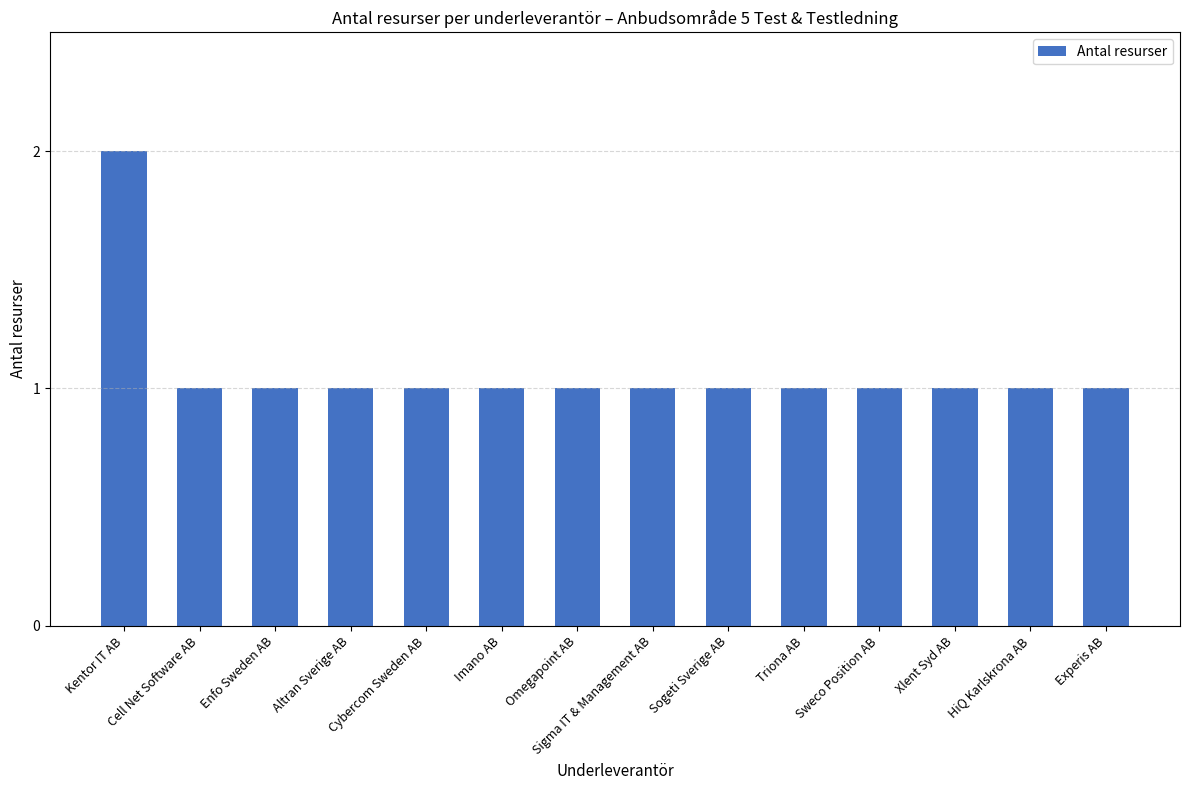

What is the greatest value displayed?

2